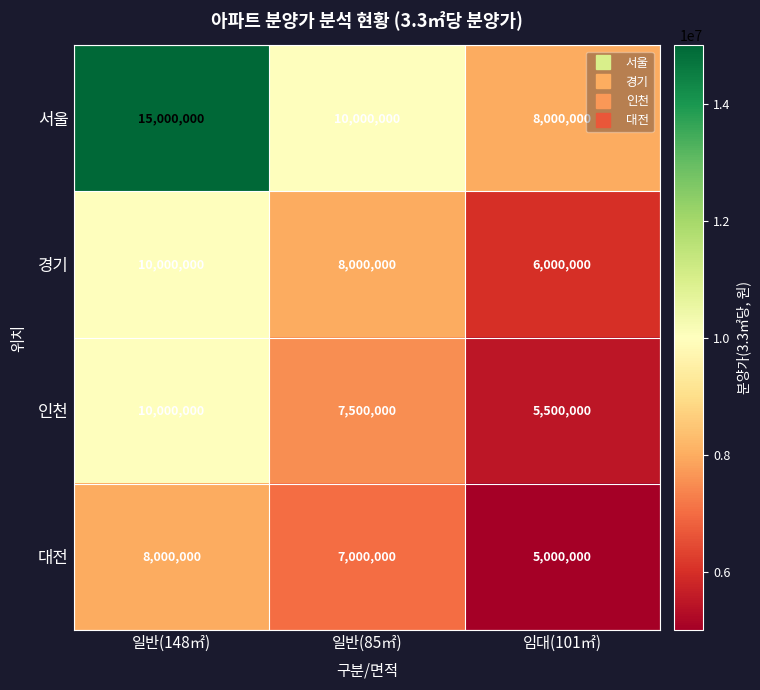

List the labels in order of 경기 value, largest first.

일반(148㎡), 일반(85㎡), 임대(101㎡)